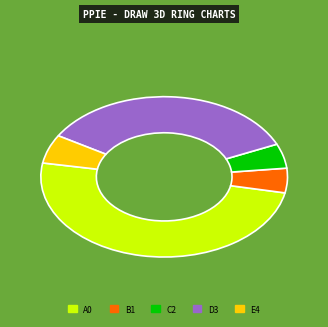

Is there any slice that represents more than half of the pie?

No